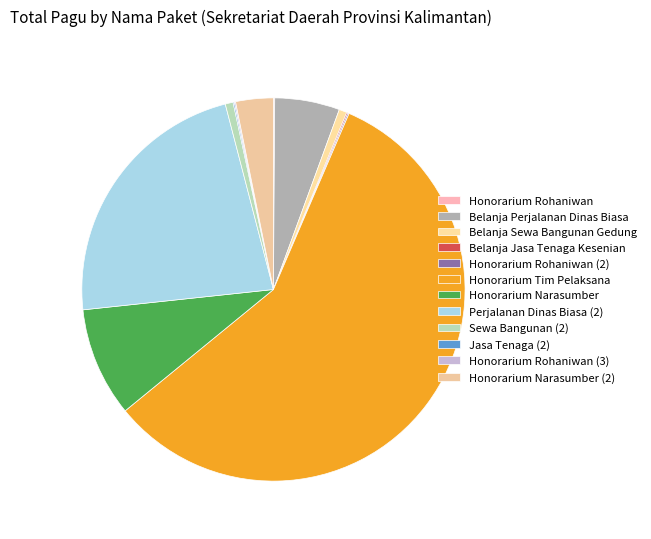

What is the smallest slice in the pie chart?

Honorarium Rohaniwan